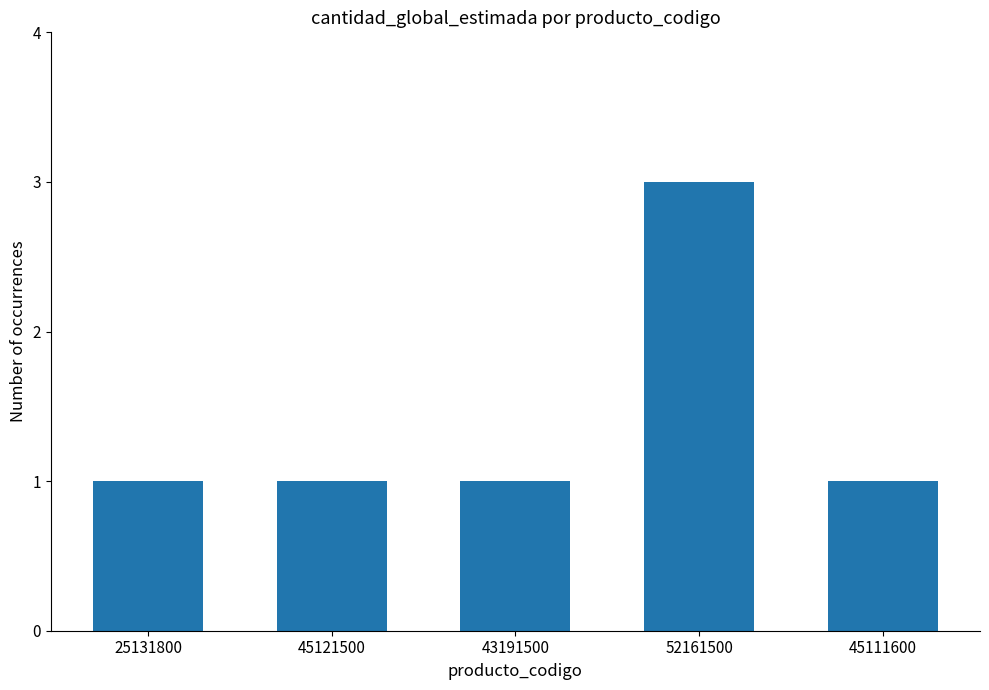

Reading left to right, transcribe all the data shown in this chart.

1	1	1	3	1